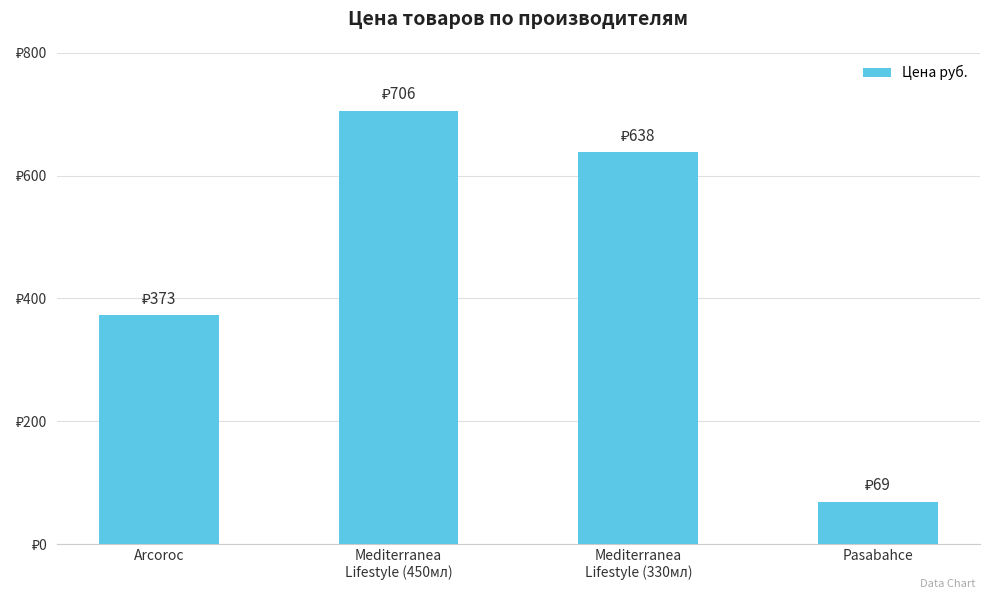

What is the ratio of the value at Mediterranea
Lifestyle (450мл) to the value at Mediterranea
Lifestyle (330мл)?

1.1